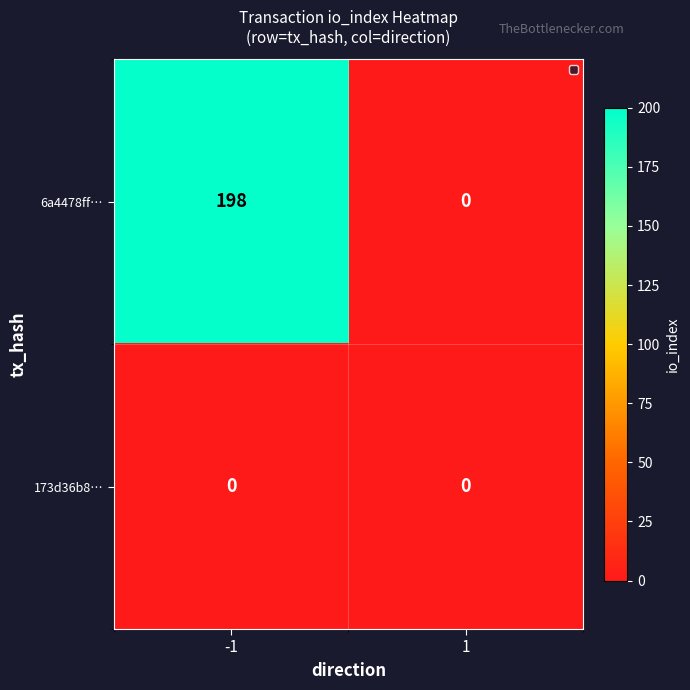

Which series changed the most between -1 and 1?

6a4478ff…